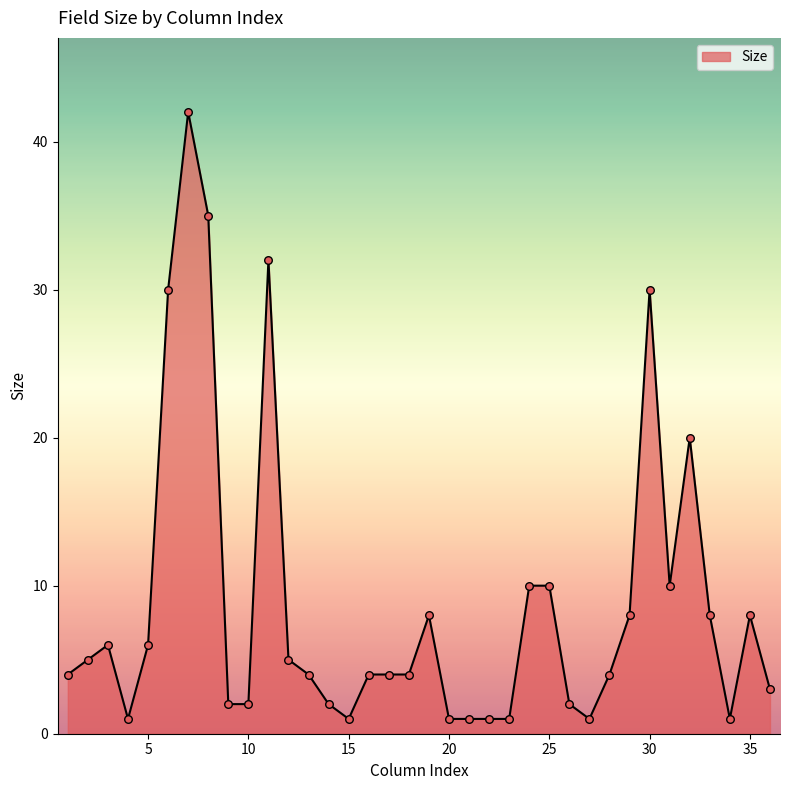

What is the difference between the maximum and minimum values?

41